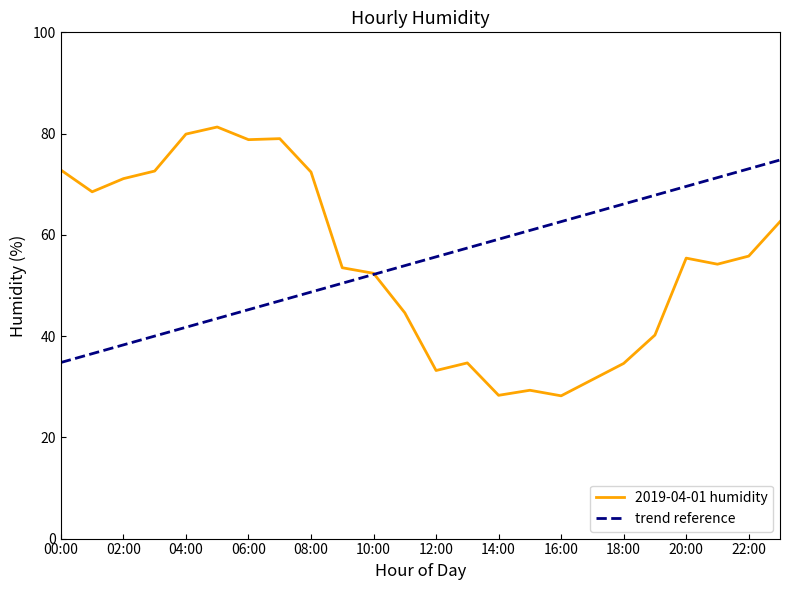

What is the maximum value shown in the chart?

81.3